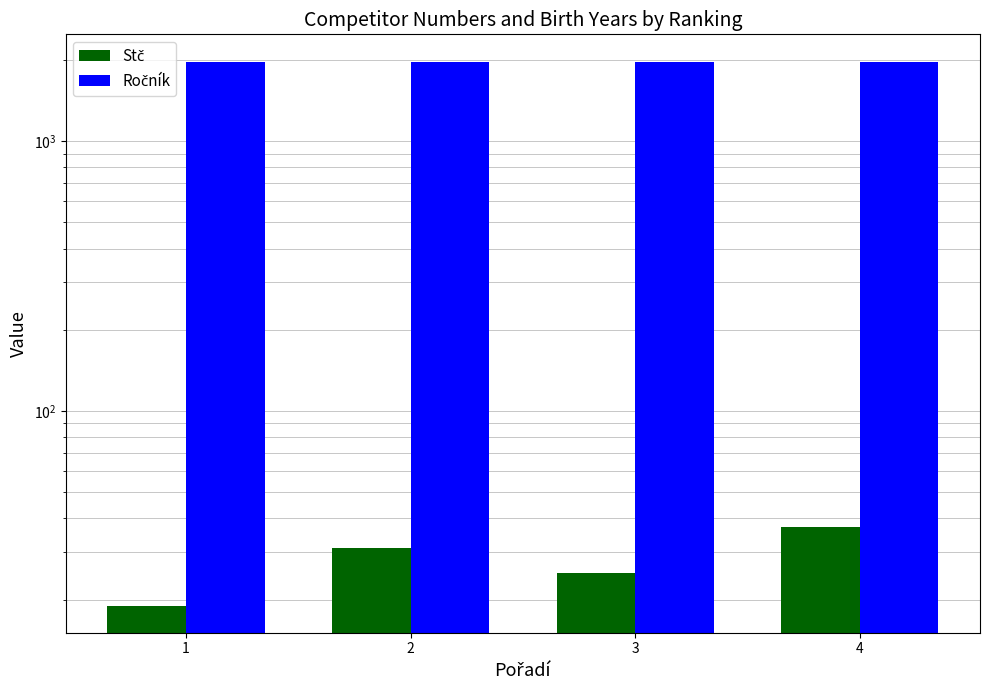

What are all the series names shown in the legend?

Stč, Ročník